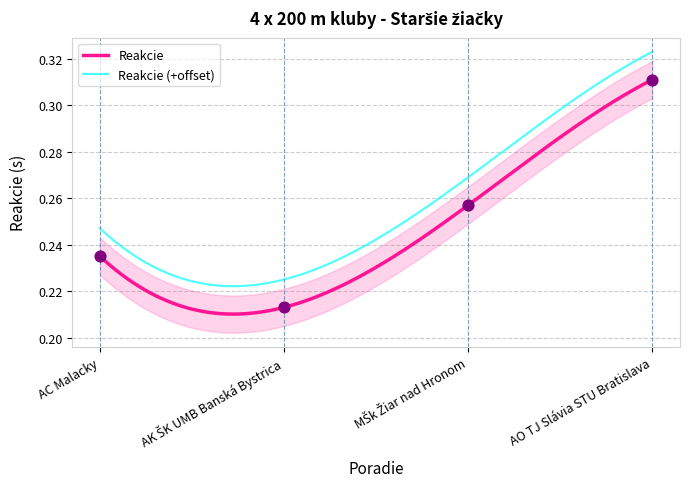

True or false: Reakcie (+offset) and Reakcie cross at least once.

False